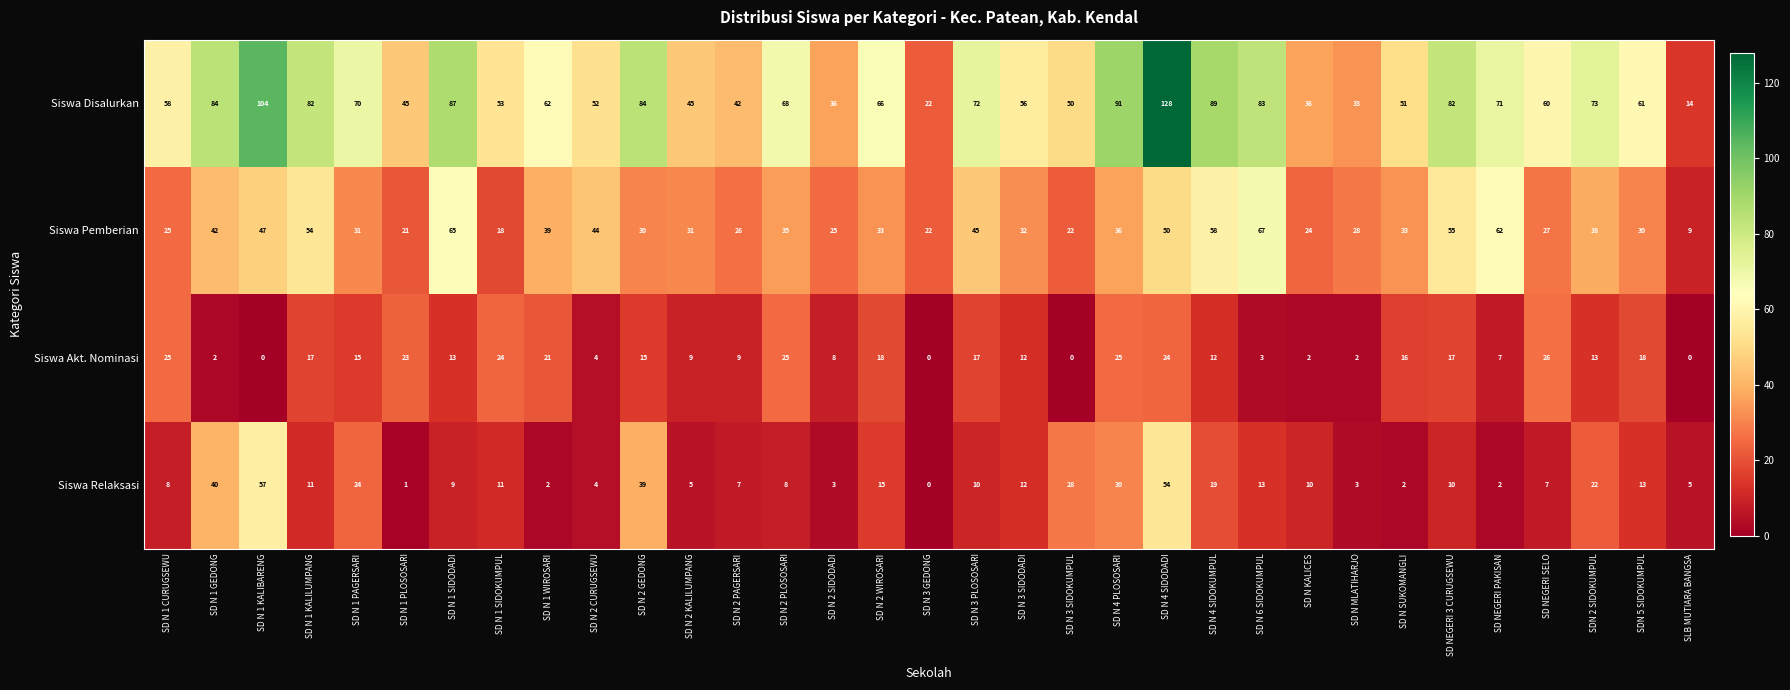

How many distinct data groups are displayed?

4